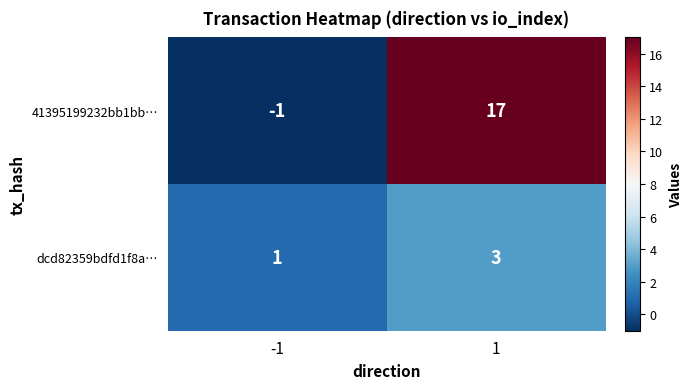

At how many categories does at least one series exceed 11?

1